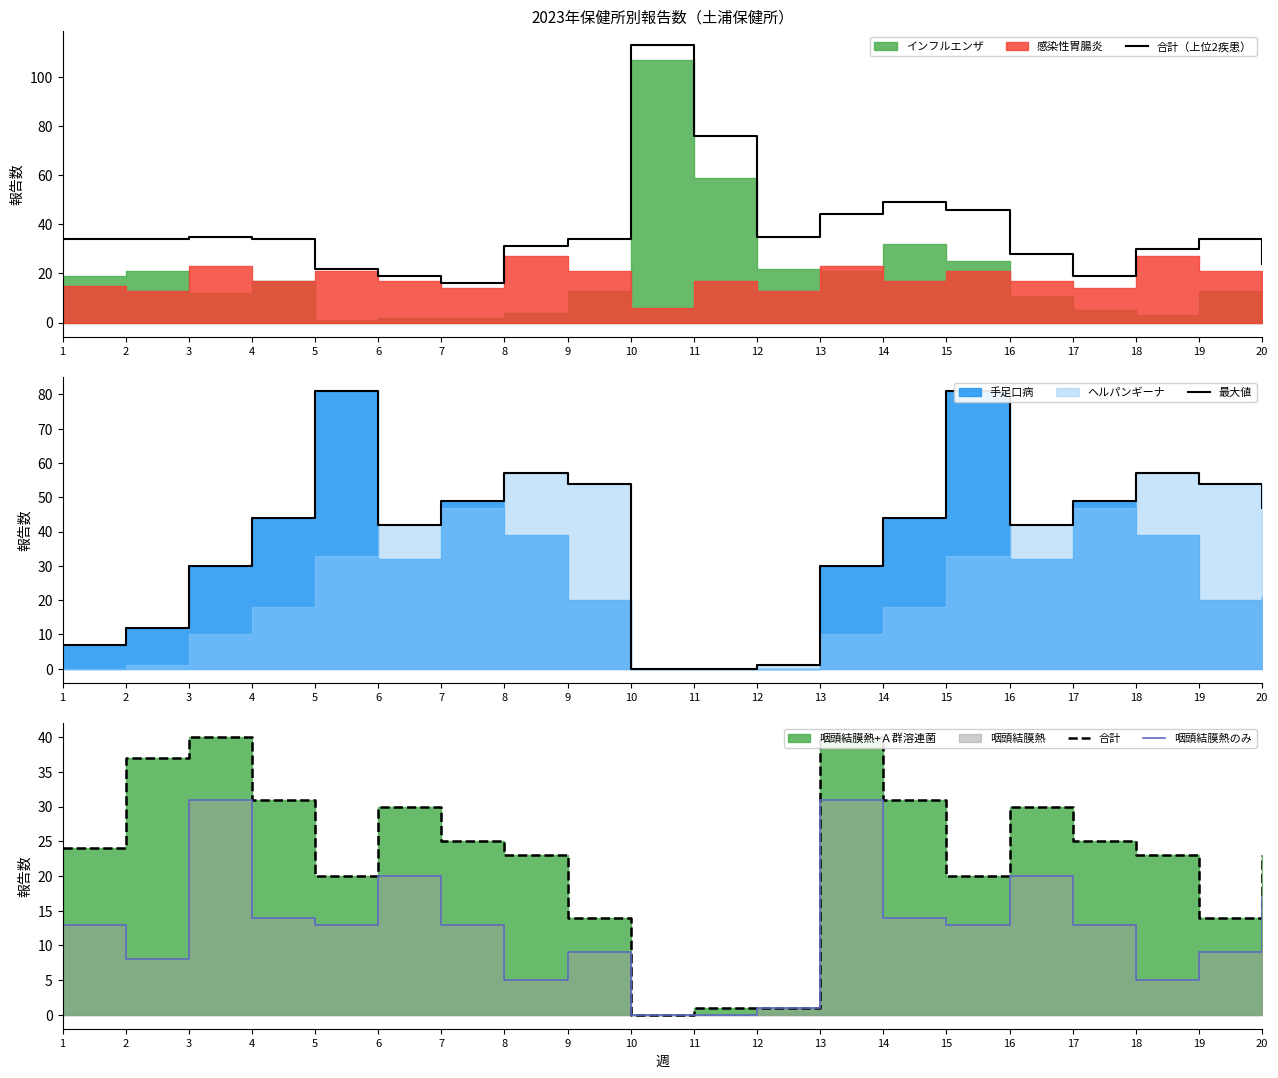

Is the value of 最大値 at 2 greater than the value of 咽頭結膜熱のみ at 13?

No